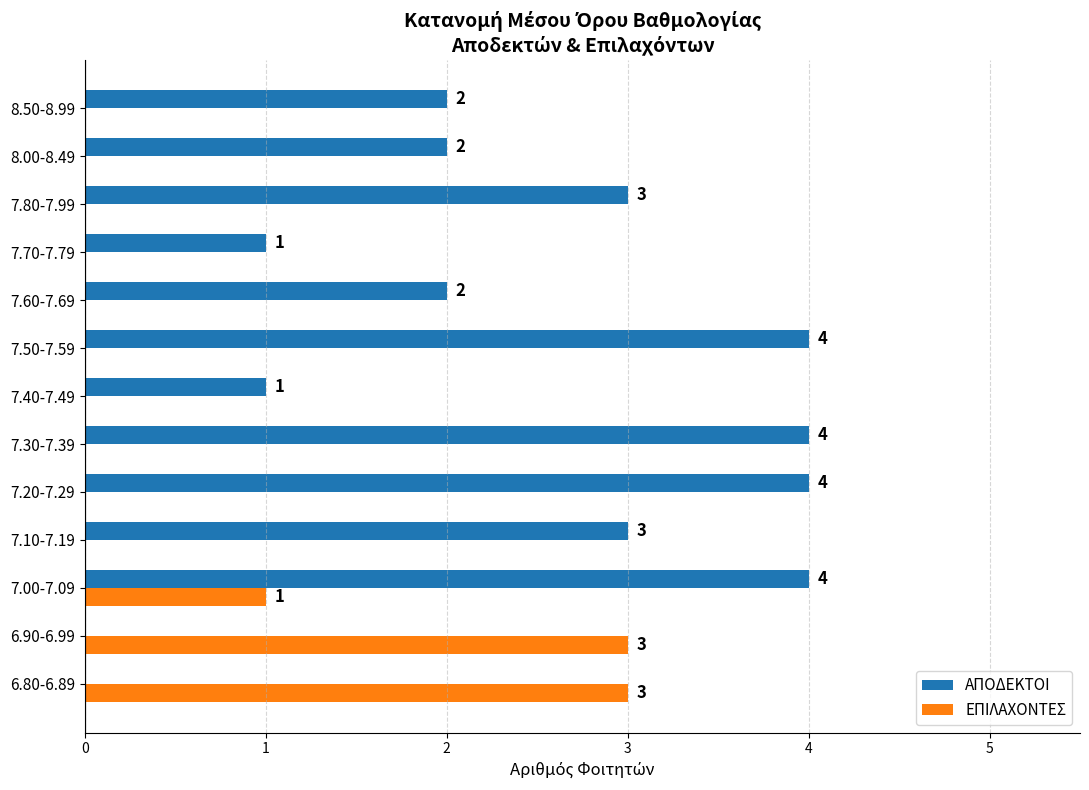

What is the sum of the ΕΠΙΛΑΧΟΝΤΕΣ values at 7.50-7.59 and 6.90-6.99?

3